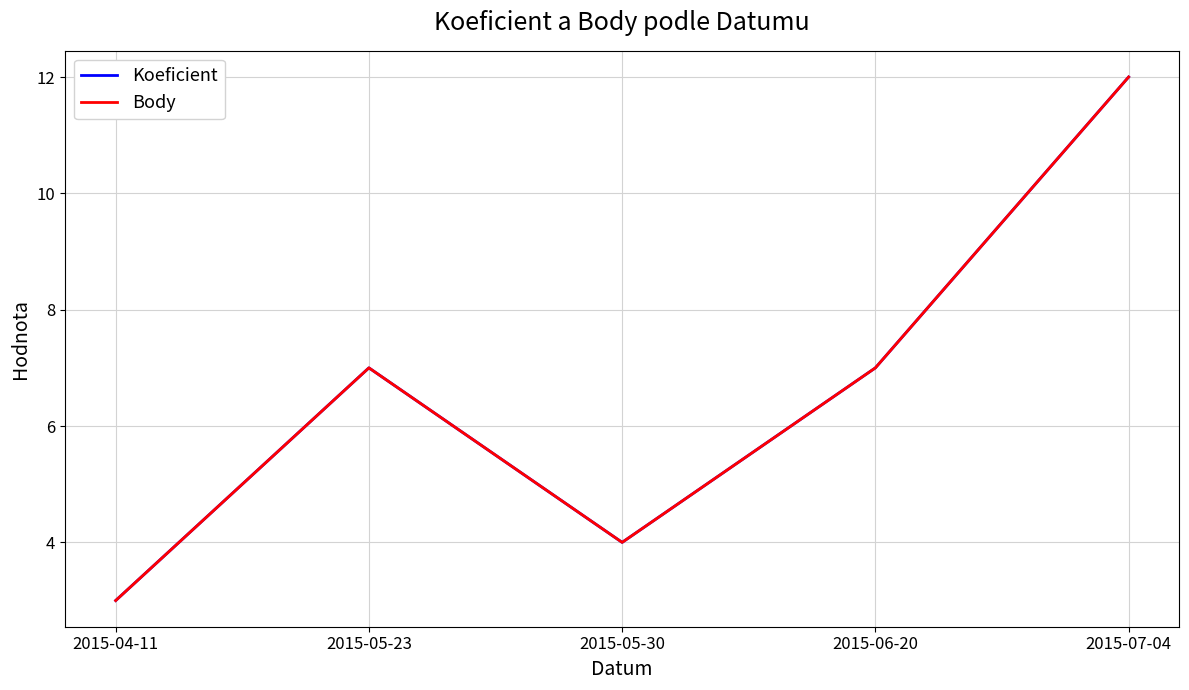

At 2015-05-30, list the series in order from largest to smallest.

Koeficient, Body